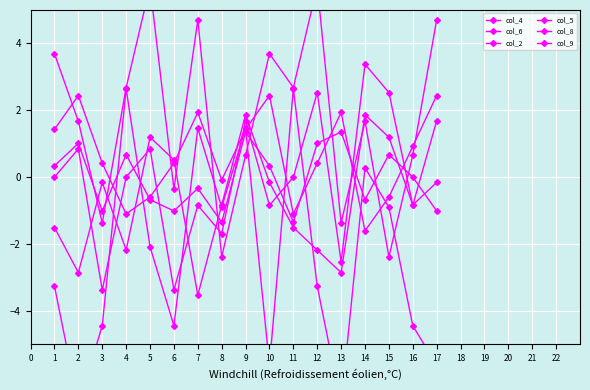

Does the chart display data point markers on the line(s)?

Yes